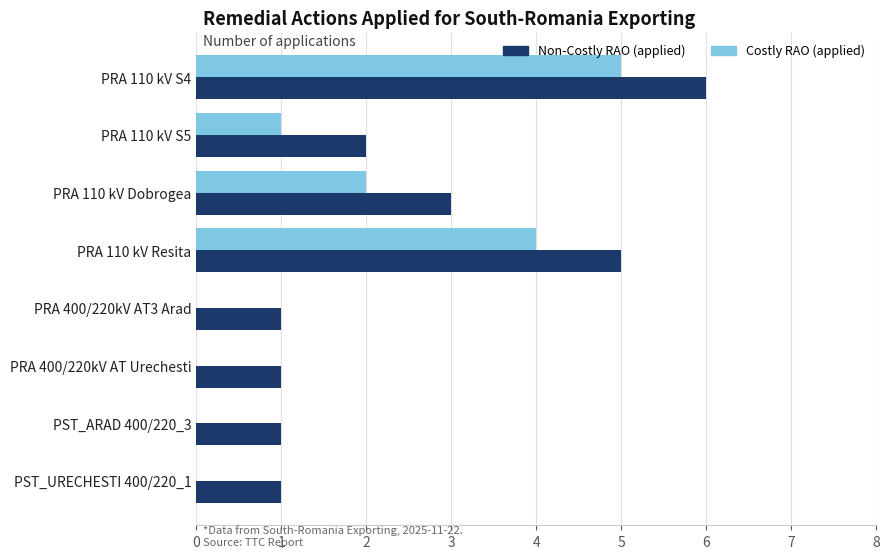

Is the value of Costly RAO (applied) at PRA 110 kV S4 greater than the value of Non-Costly RAO (applied) at PST_URECHESTI 400/220_1?

Yes